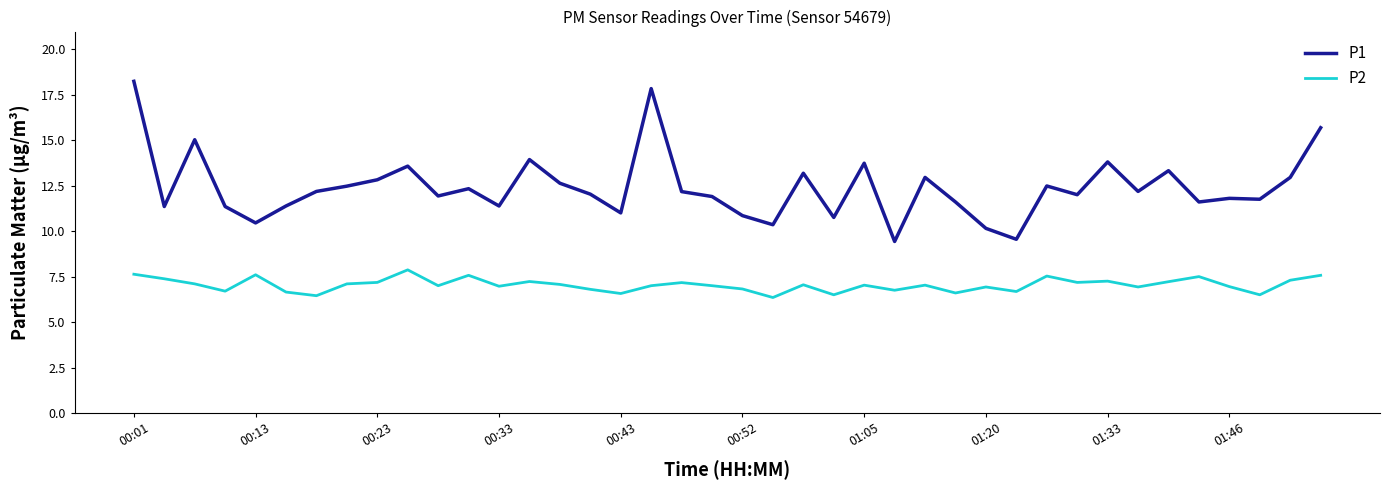

What is the sum of all P2 values?

281.7